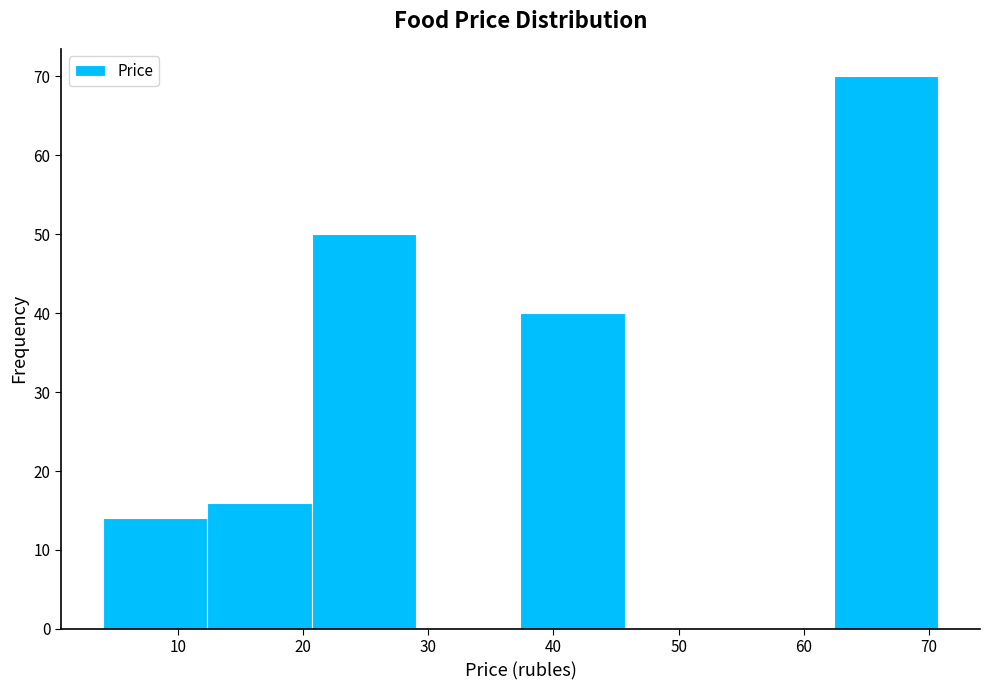

Over which range of the x-axis is the bar tallest?

62 to 71